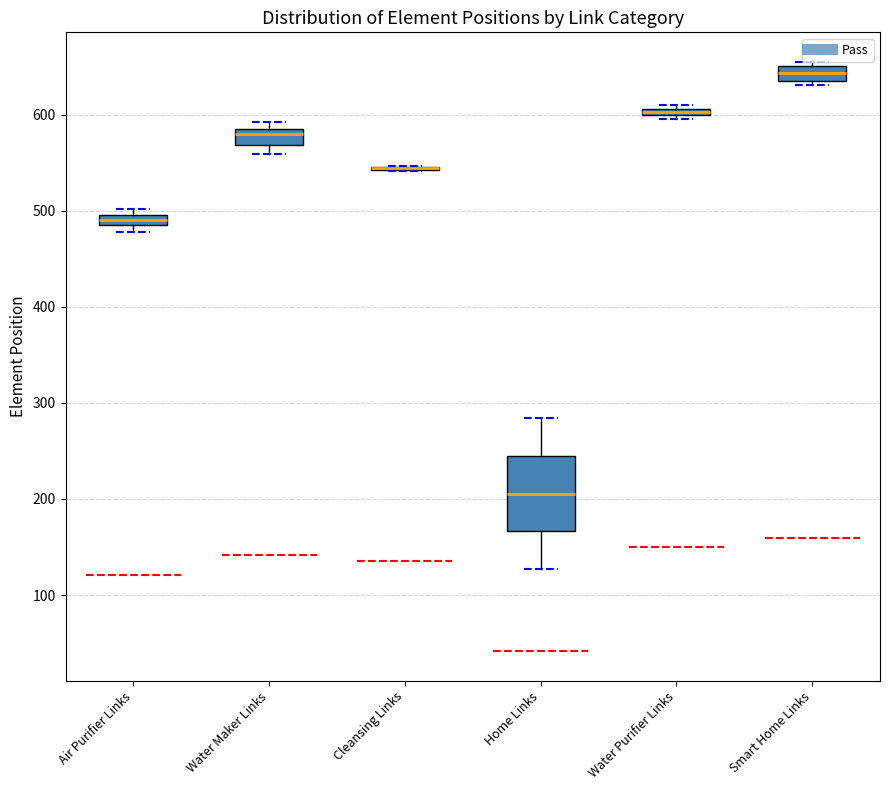

Which box is the tallest, from its lower edge to its upper edge?

Home Links